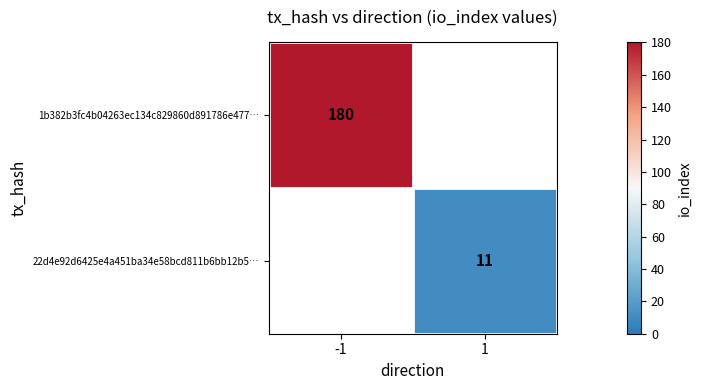

At how many categories does at least one series exceed 84?

1